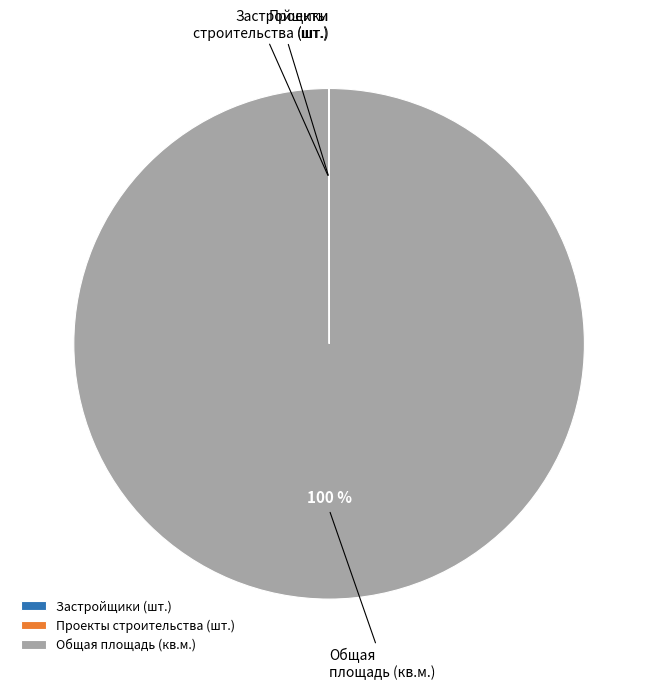

Which category accounts for the majority?

Общая площадь (кв.м.)